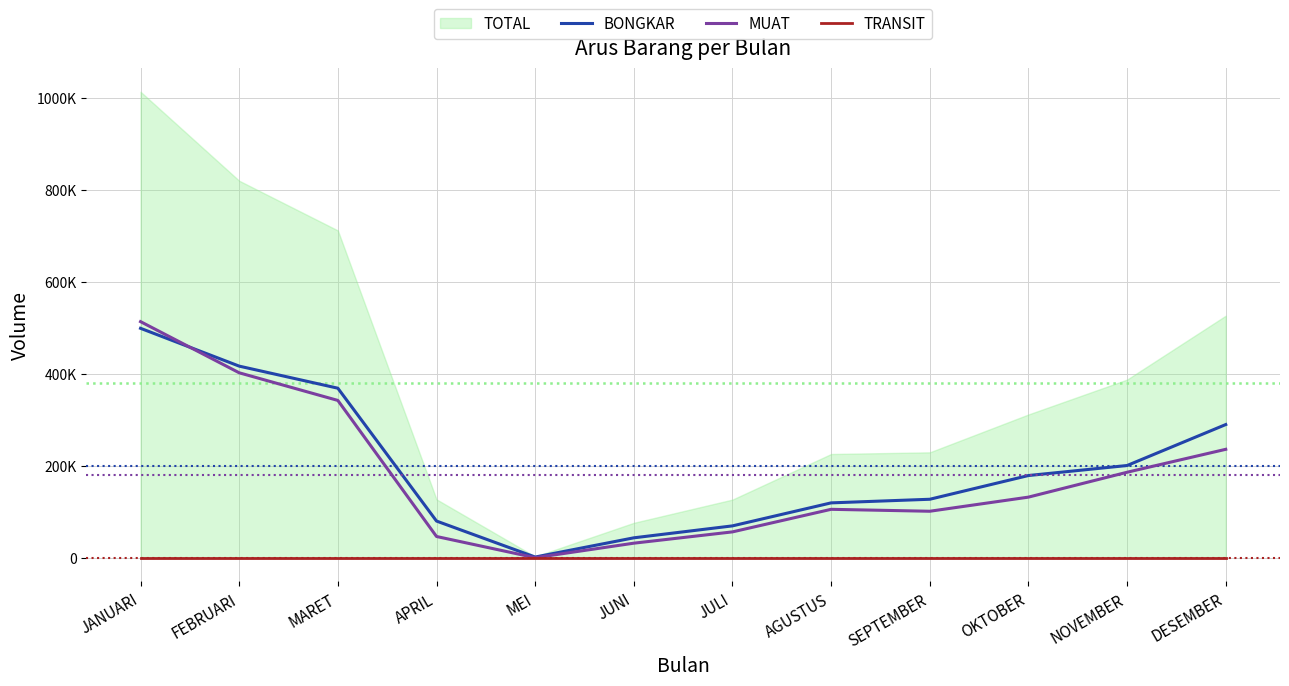

Which category has the lowest value in the TRANSIT series?

JANUARI